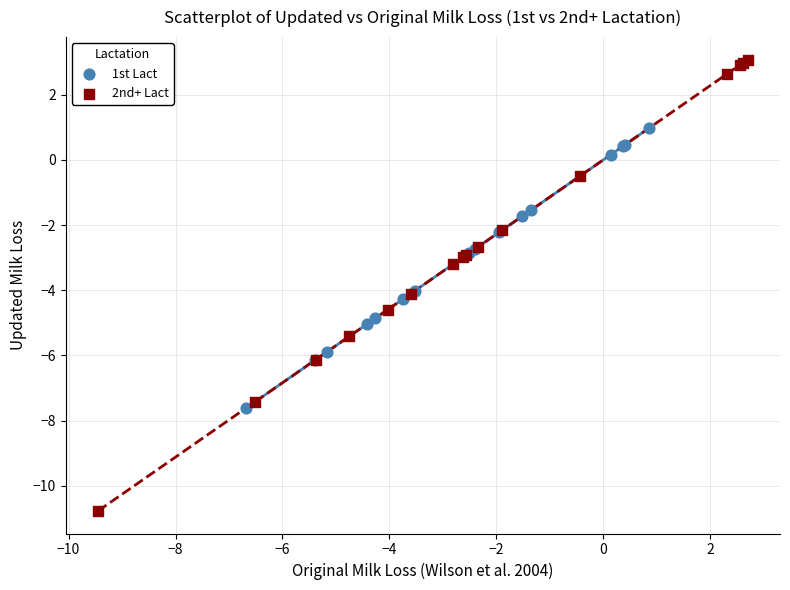

Which series contains the highest Y value?

2nd+ Lact